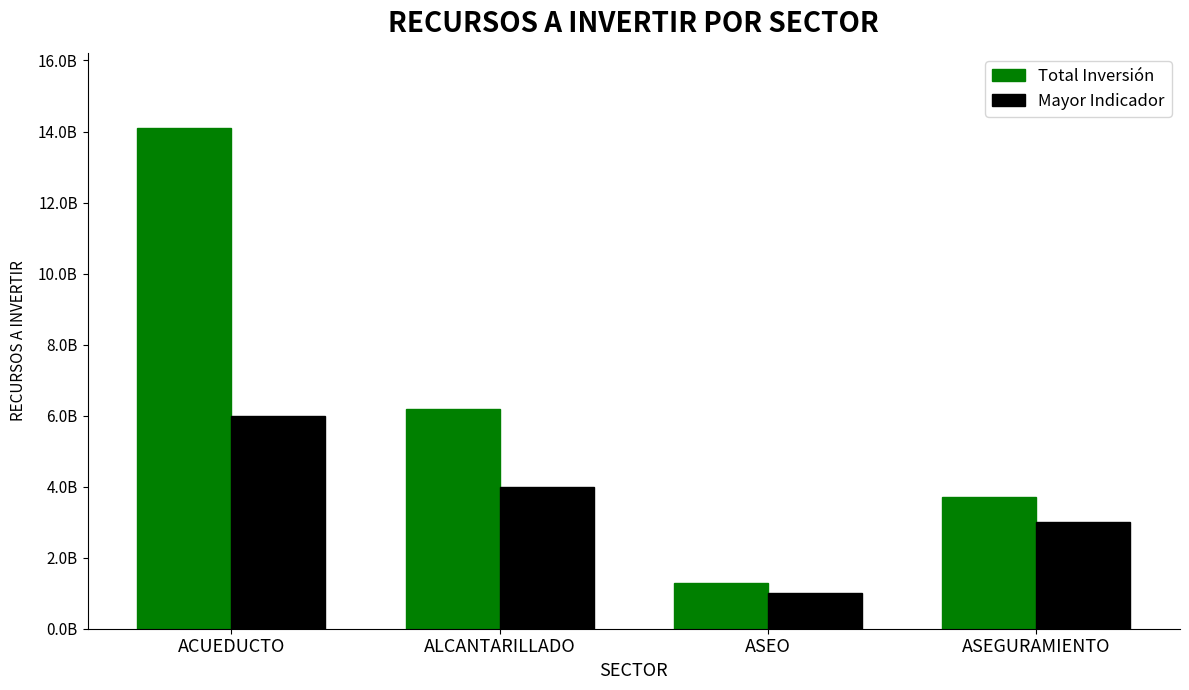

The Total Inversión series shows 2172987494 at ASEO. True or false?

False